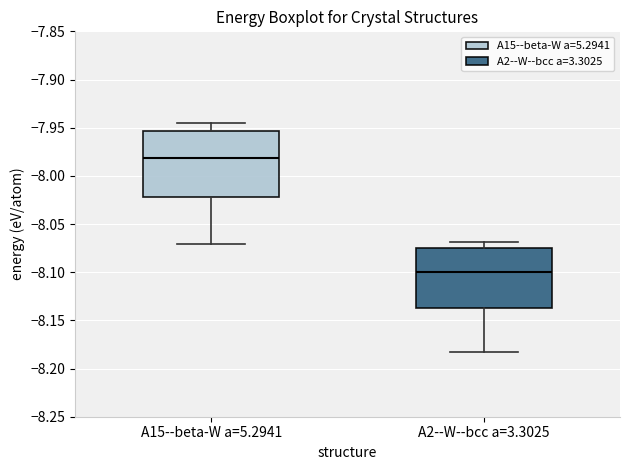

Where does the median line of the box for A2--W--bcc a=3.3025 sit on the y-axis? The values are not printed on the chart, so give them approximately, as read against the axis.

-8.100